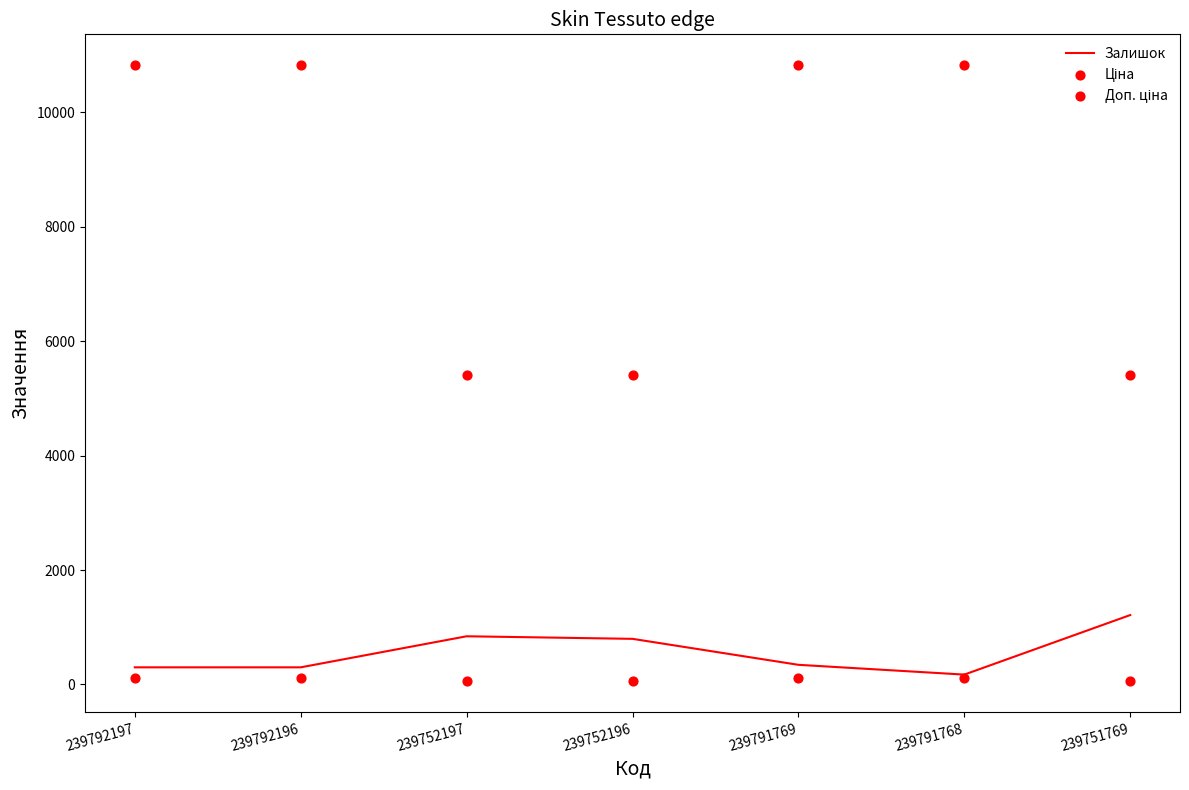

What are all the series names shown in the legend?

Залишок, Ціна, Доп. ціна